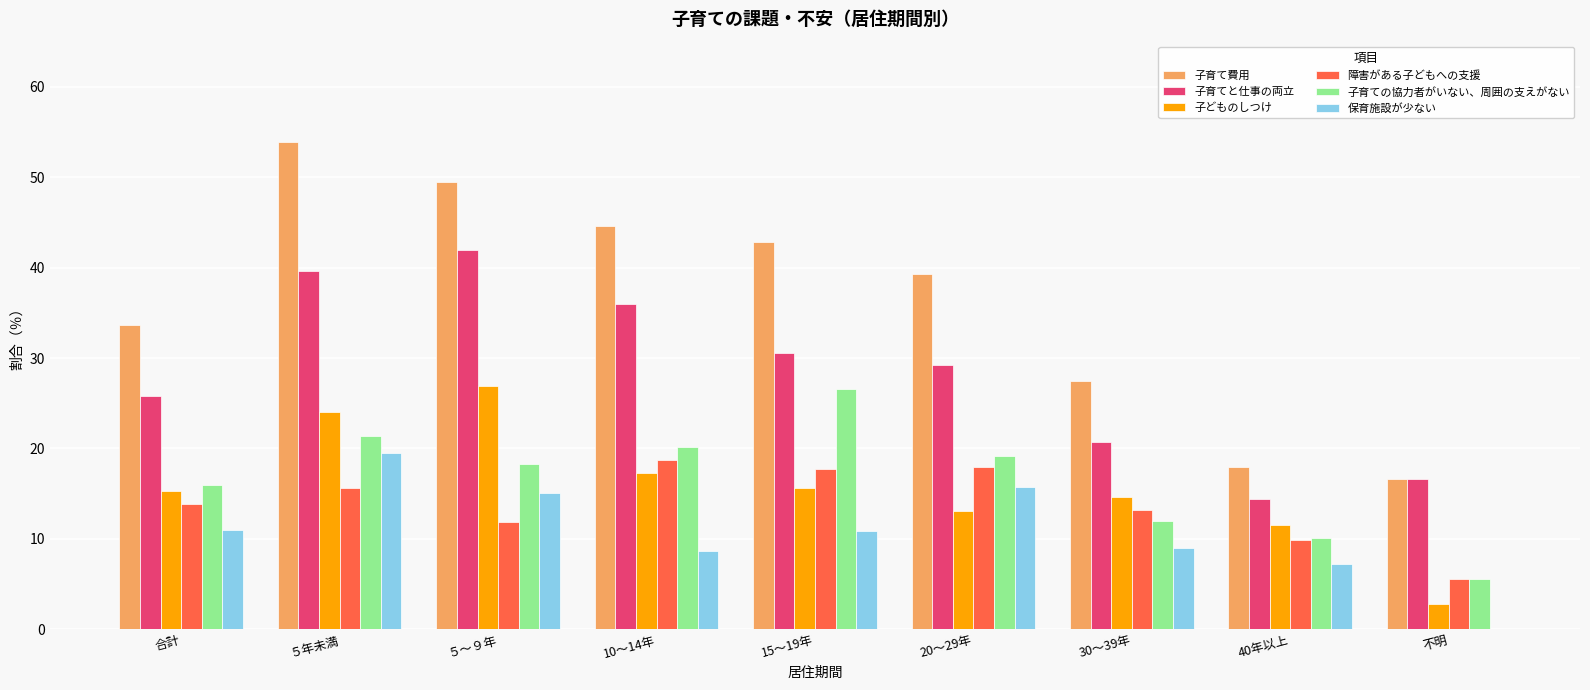

Is it true that 障害がある子どもへの支援 equals 17.9 at 20～29年?

True